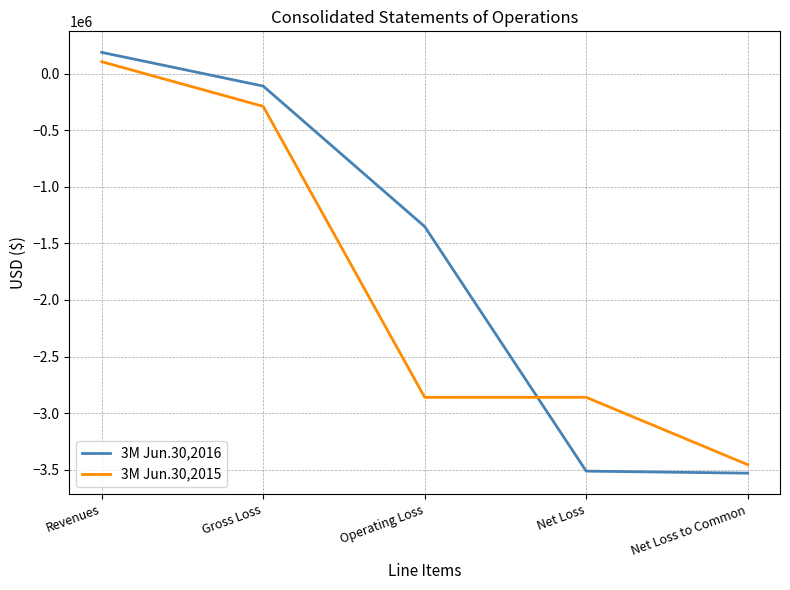

Where do 3M Jun.30,2015 and 3M Jun.30,2016 first cross each other?

Operating Loss and Net Loss